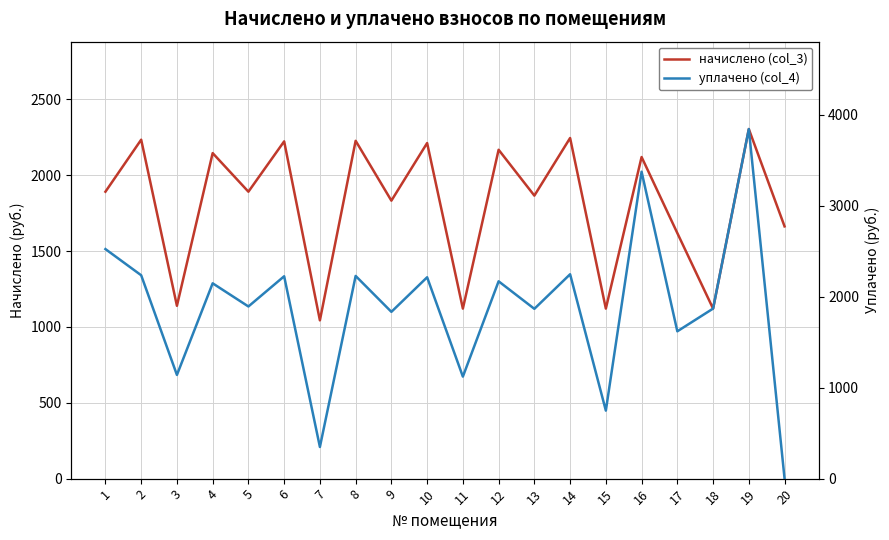

Rank the series at 4 from highest to lowest value.

начислено (col_3), уплачено (col_4)